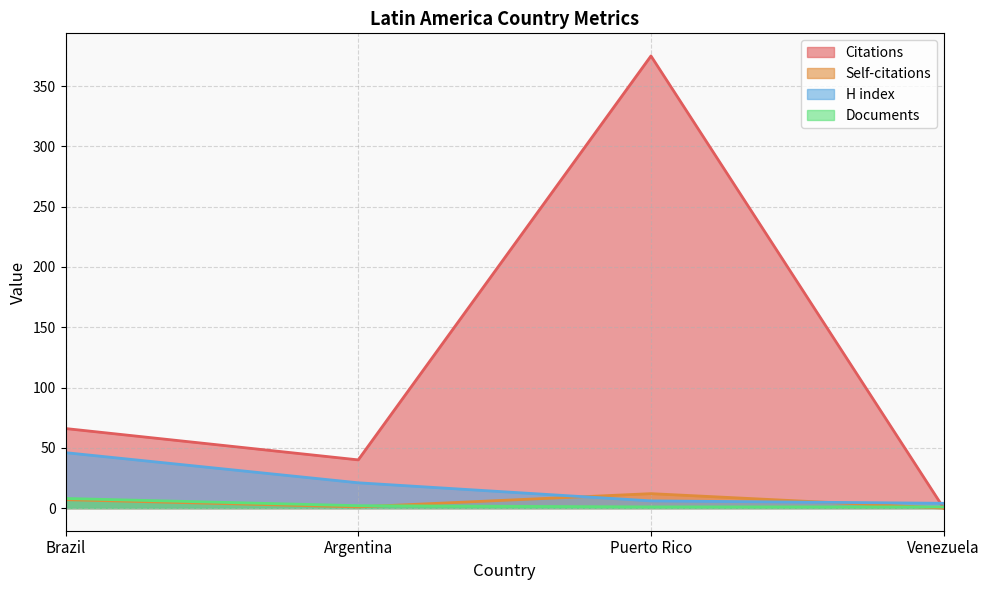

Does the chart have visible grid lines?

Yes